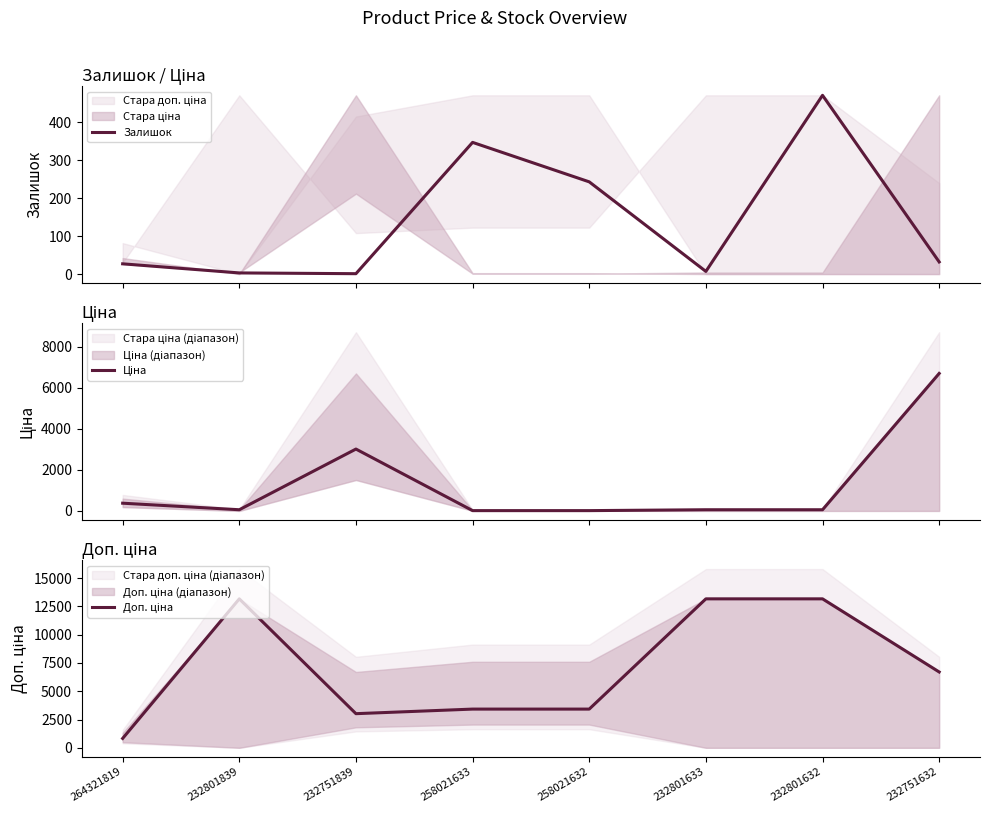

The value of Доп. ціна at 232751632 is 6705.7. True or false?

True